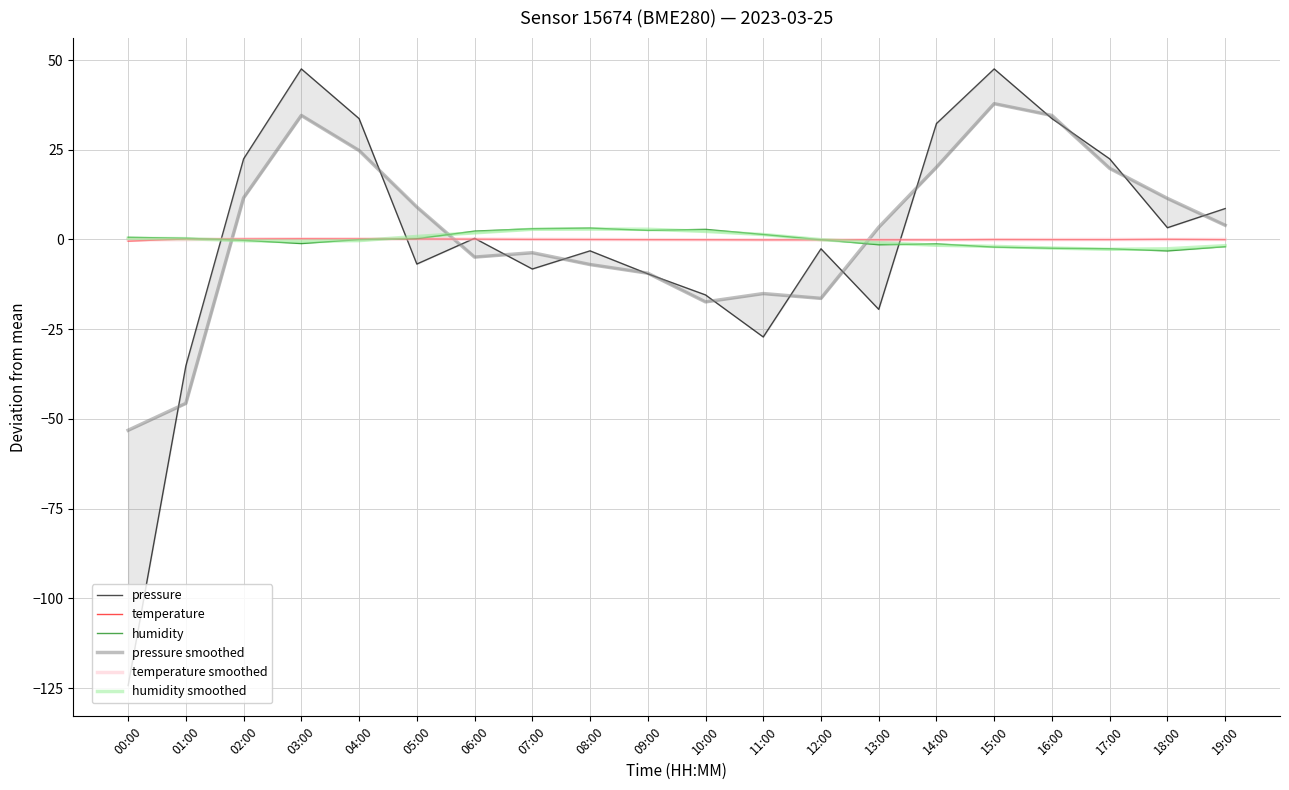

Read the humidity value at 03:00.

-1.1